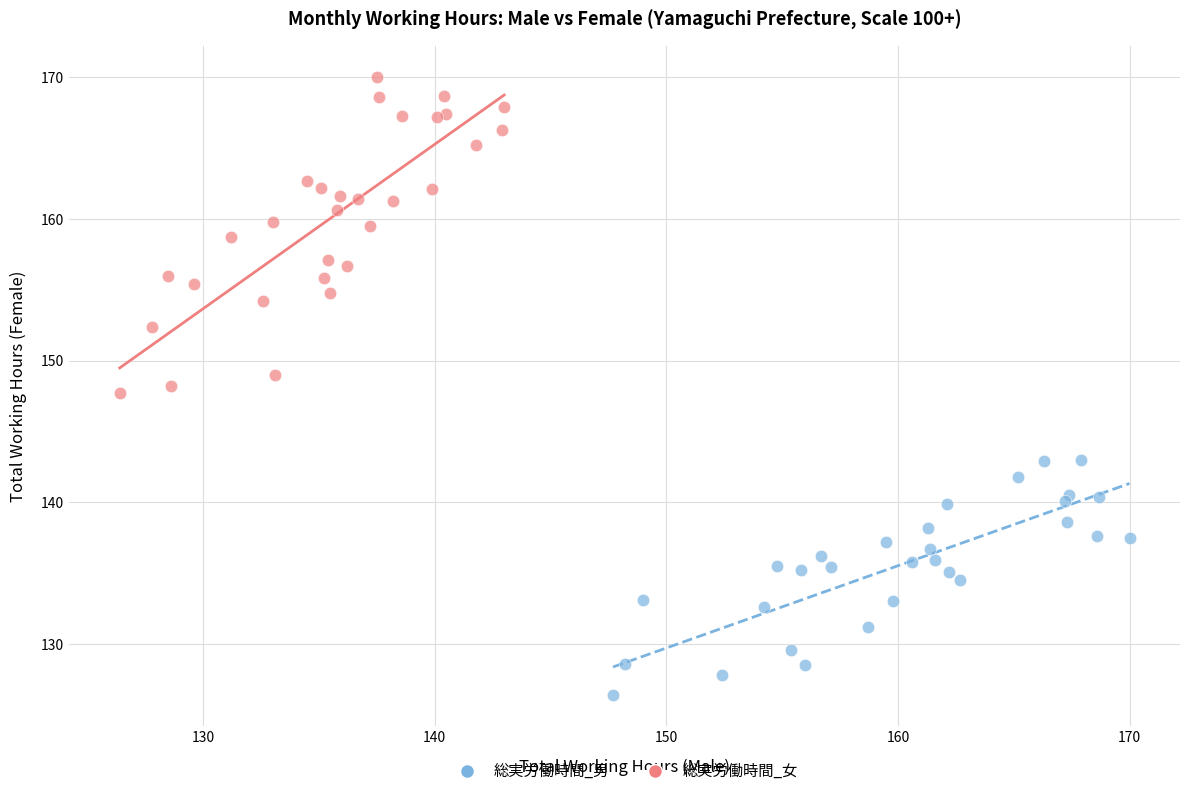

Which series has the largest Y range (max minus min)?

総実労働時間_女